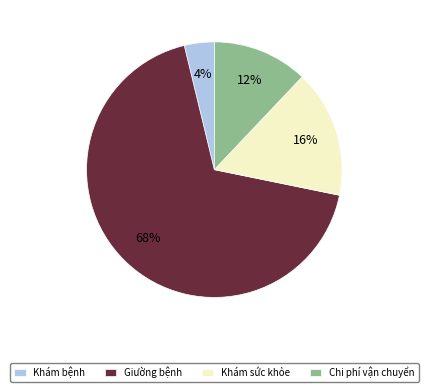

What is the largest slice in the pie chart?

Giường bệnh